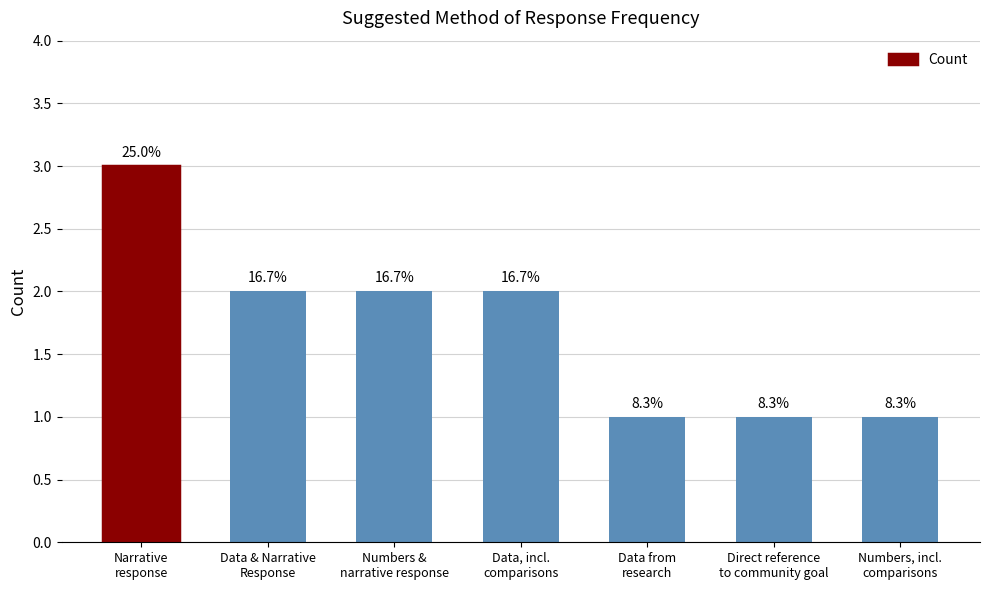

Are the bars grouped side by side (vs. stacked)?

No